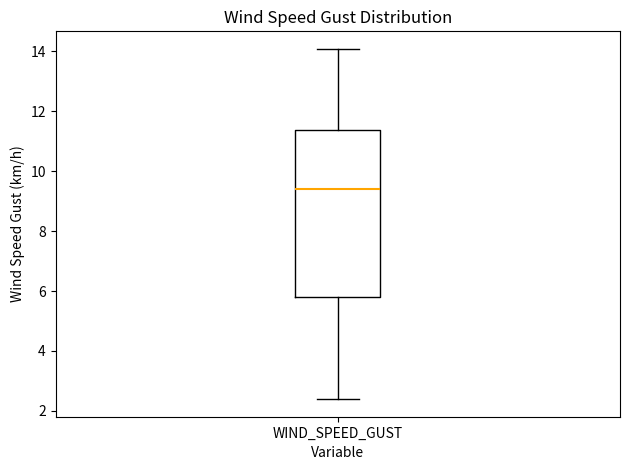

Read this box plot against the y-axis: the position of the median line, the range covered by the box, and the ends of both whiskers. The values are not printed on the chart, so give them approximately, as read against the axis.

median 9.4, box 5.8 to 11.4, whiskers 2.4 to 14.0